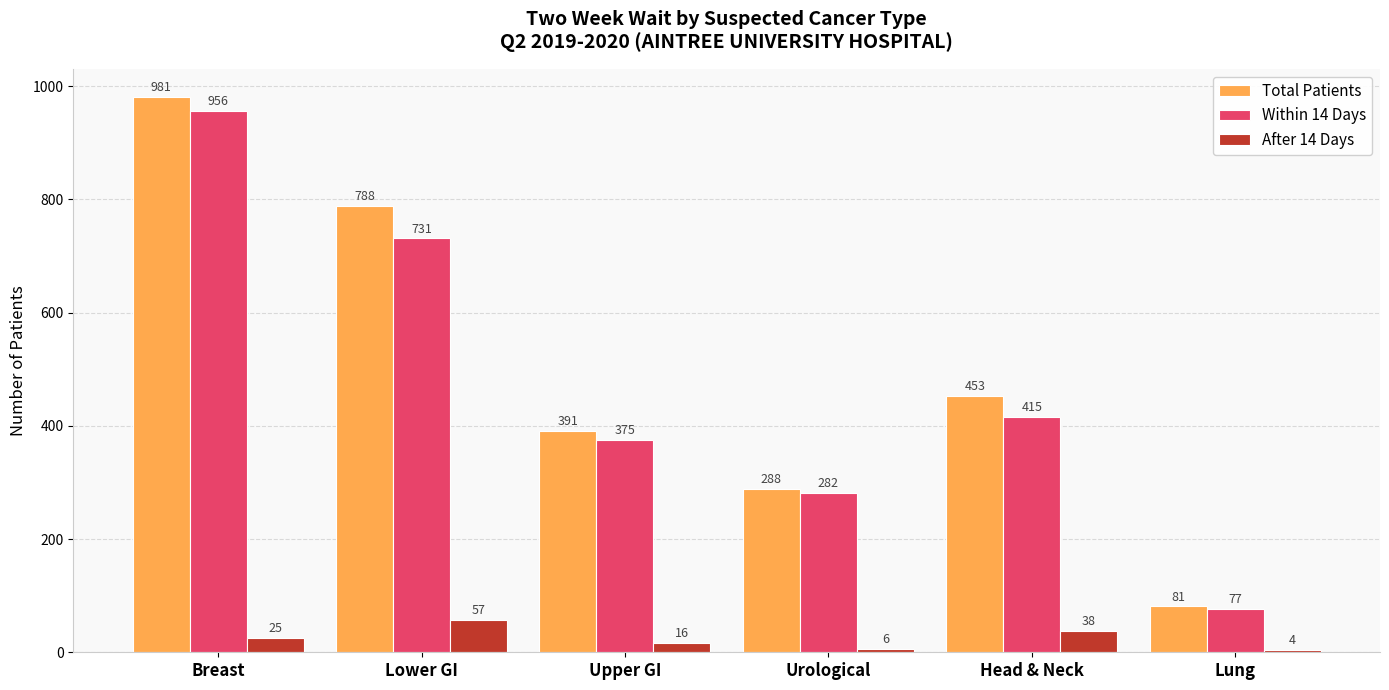

At how many categories does at least one series exceed 8?

6